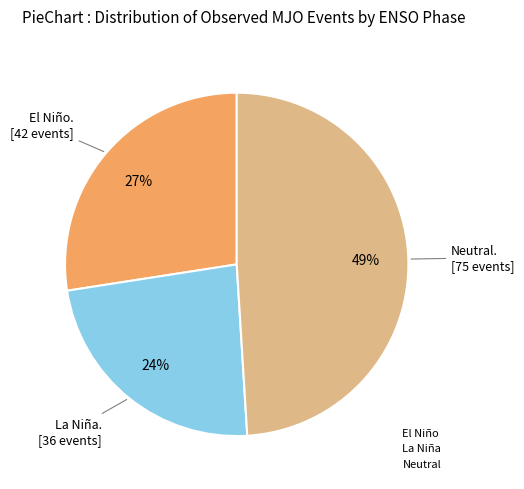

Which slice is the largest?

Neutral